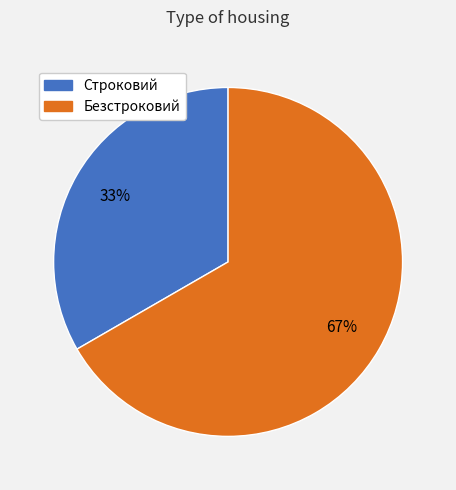

Approximately how many times larger is the value at Строковий compared to Безстроковий?

0.5